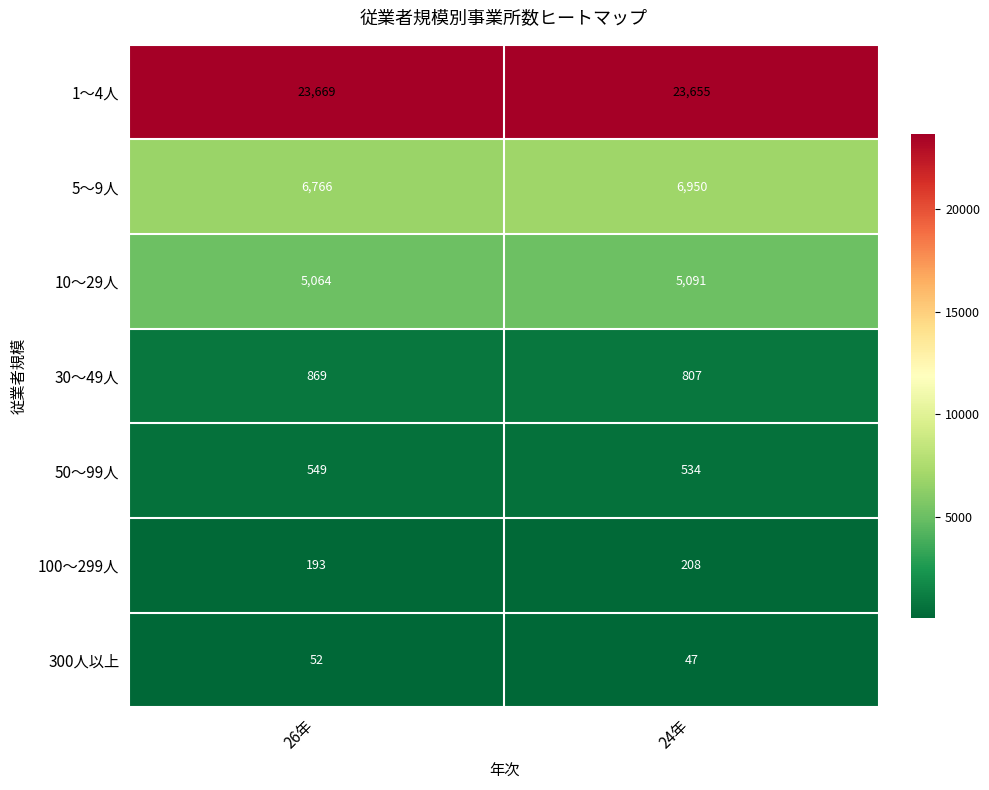

Read the 10～29人 value at 26年, to the nearest 10.

5060